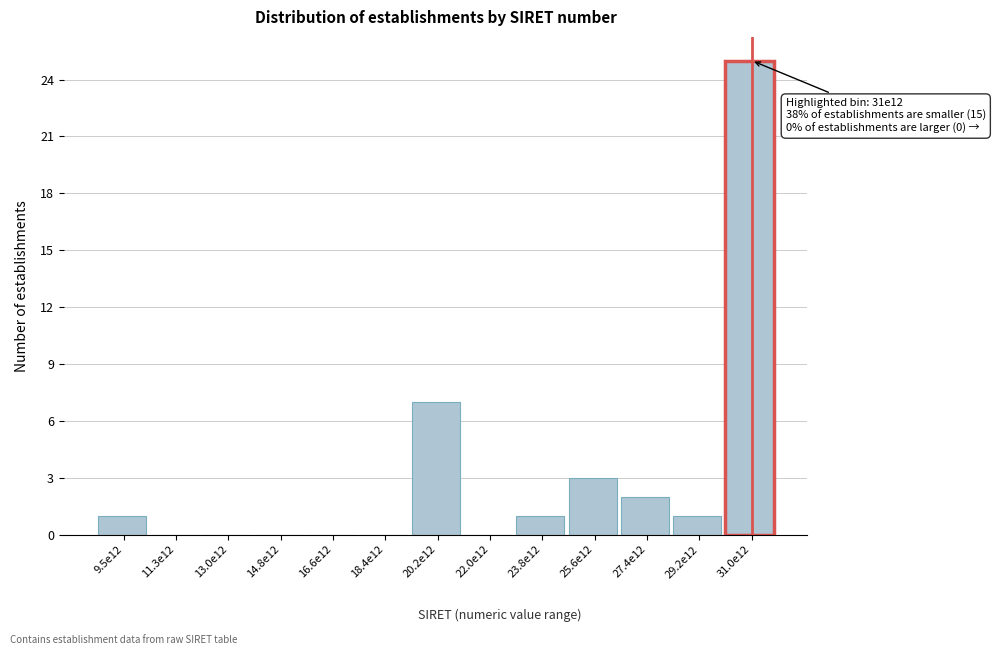

Reading right to left, transcribe all the data shown in this chart.

31.0e12=25	29.2e12=1	27.4e12=2	25.6e12=3	23.8e12=1	22.0e12=0	20.2e12=7	18.4e12=0	16.6e12=0	14.8e12=0	13.0e12=0	11.3e12=0	9.5e12=1